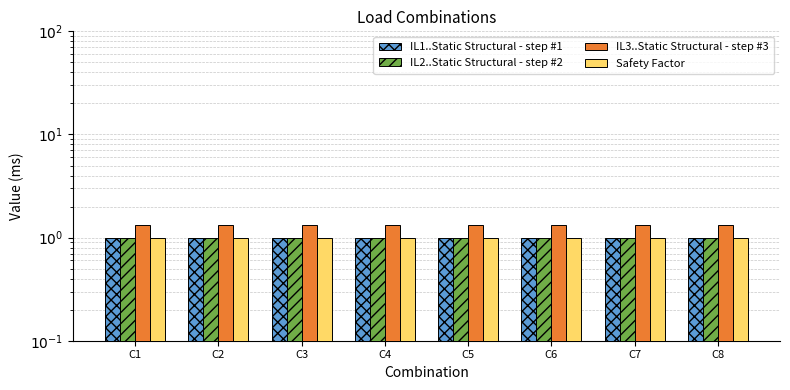

Reading left to right, list all the values displayed in this chart.

IL1..Static Structural - step #1: C1=1.0	C2=1.0	C3=1.0	C4=1.0	C5=1.0	C6=1.0	C7=1.0	C8=1.0
IL2..Static Structural - step #2: C1=1.0	C2=1.0	C3=1.0	C4=1.0	C5=1.0	C6=1.0	C7=1.0	C8=1.0
IL3..Static Structural - step #3: C1=1.3	C2=1.3	C3=1.3	C4=1.3	C5=1.3	C6=1.3	C7=1.3	C8=1.3
Safety Factor: C1=1.0	C2=1.0	C3=1.0	C4=1.0	C5=1.0	C6=1.0	C7=1.0	C8=1.0